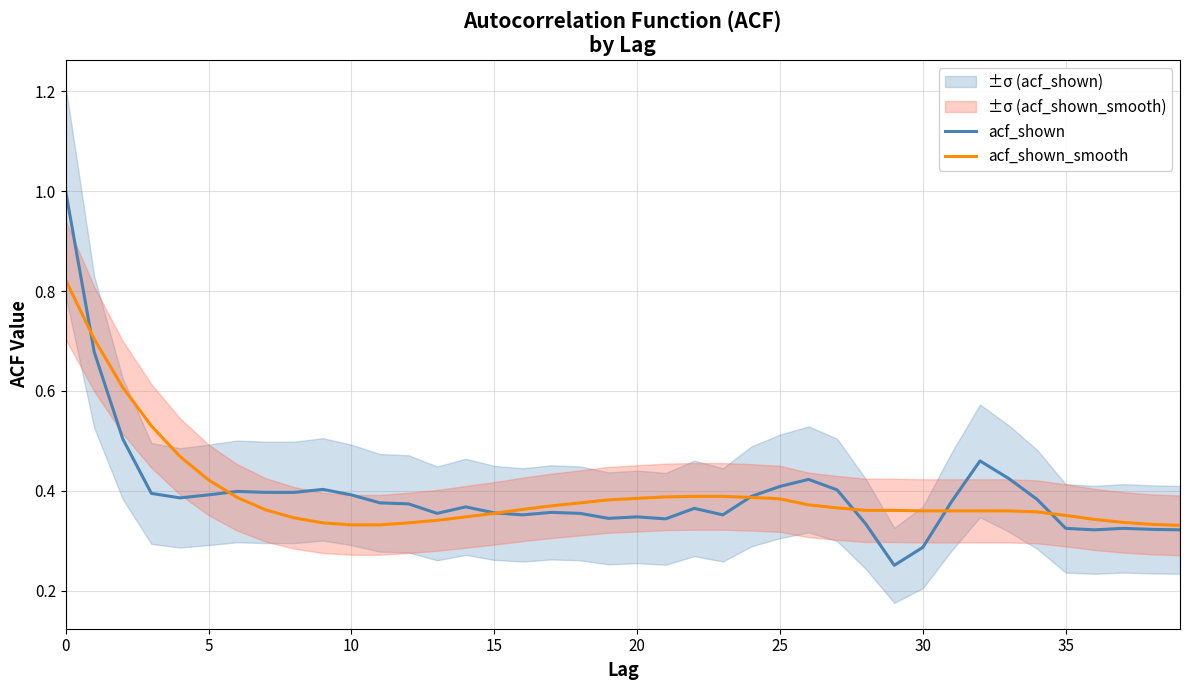

How many data points does each series have?

40